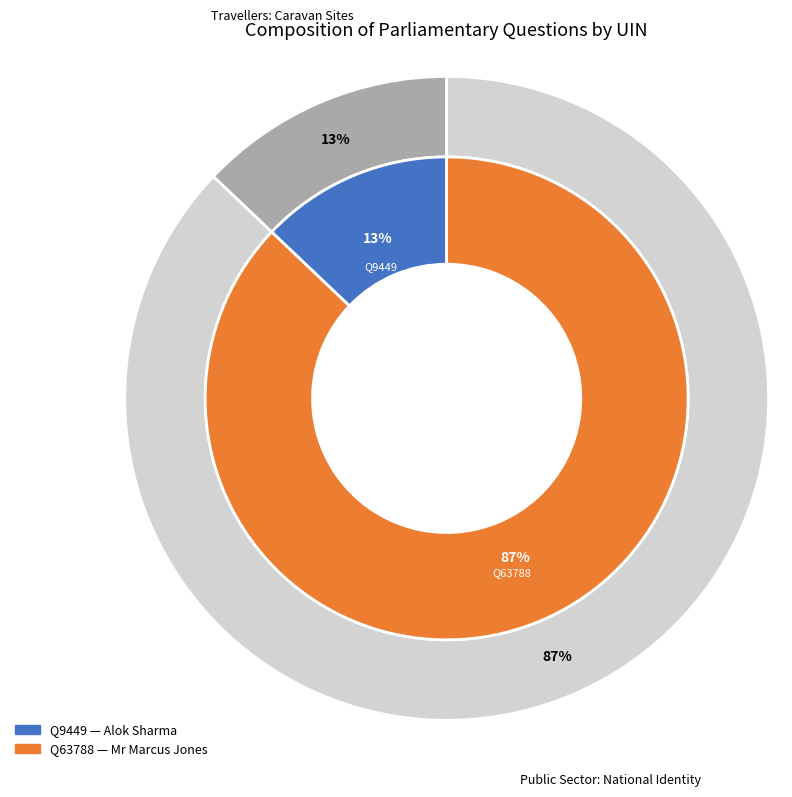

What percentage do 63788 (Public Sector: National Identity) and 9449 (Travellers: Caravan Sites) together represent?

100.0%